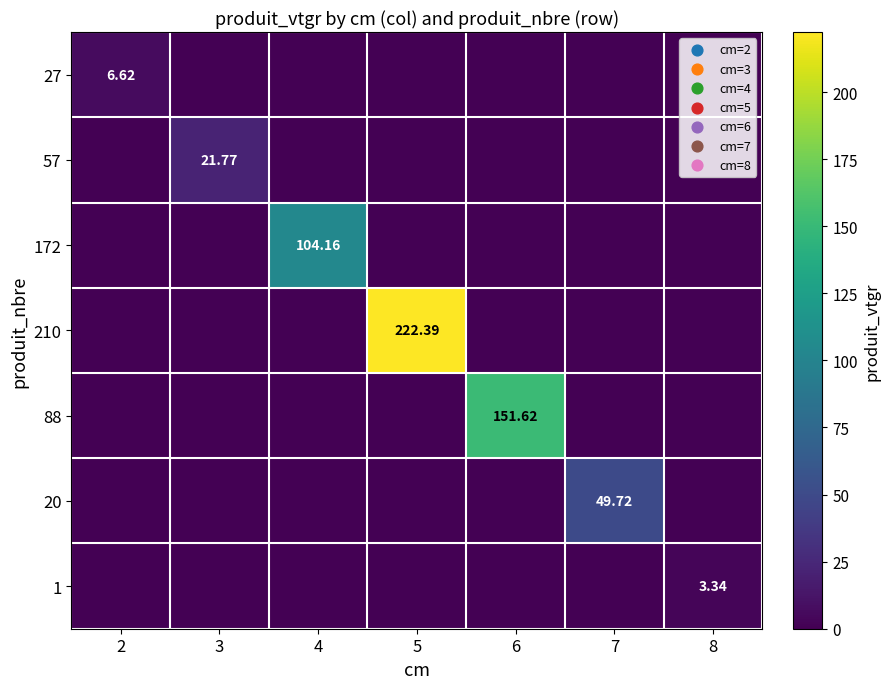

True or false: 1 has a value of 3.3 at 8.

True